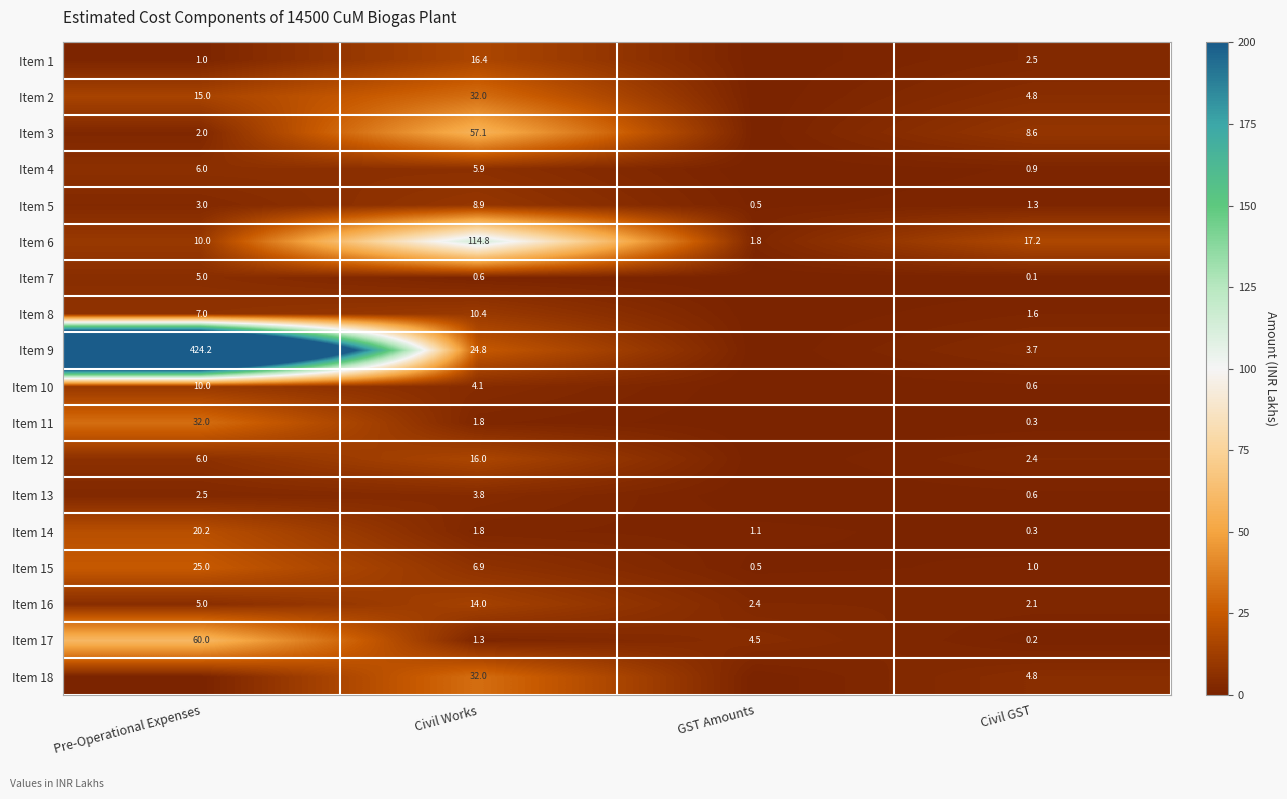

What is the average value of the Item 17 series?

16.5